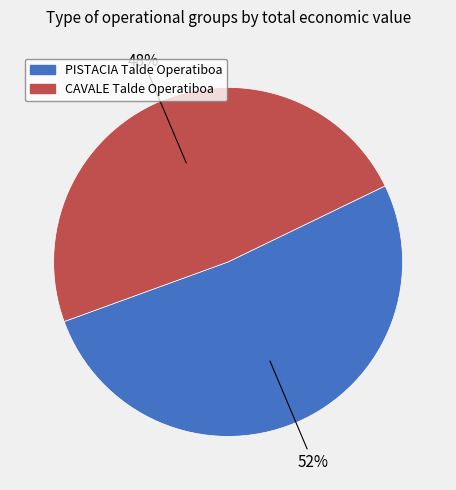

To the nearest percent, what is the combined percentage of PISTACIA Talde Operatiboa and CAVALE Talde Operatiboa?

100%